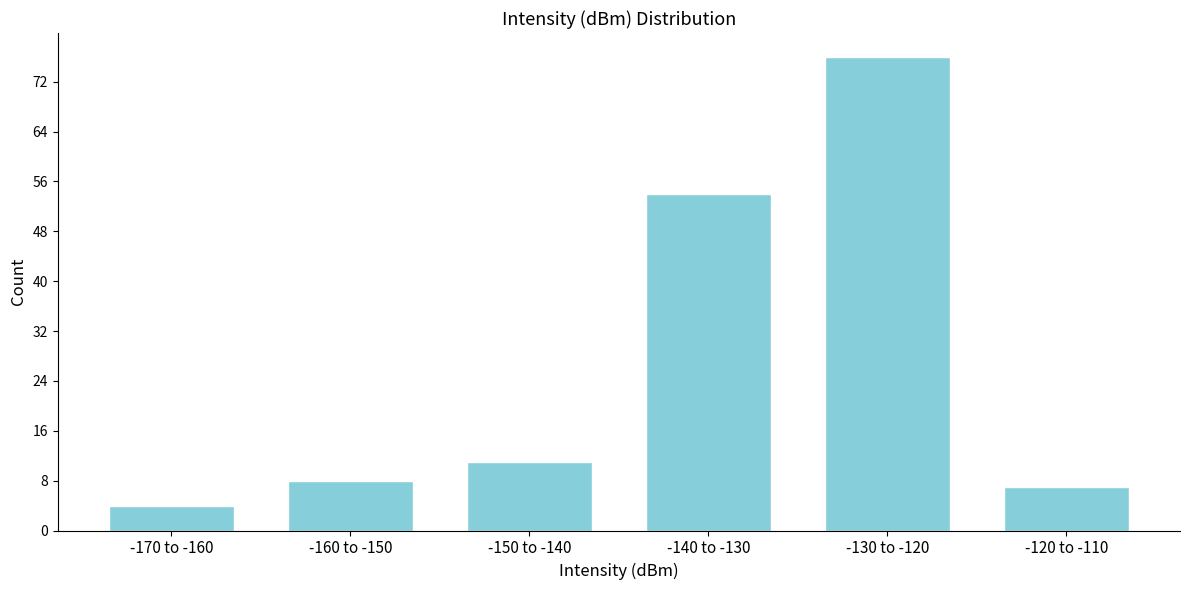

Reading right to left, transcribe all the data shown in this chart.

-120 to -110=7	-130 to -120=76	-140 to -130=54	-150 to -140=11	-160 to -150=8	-170 to -160=4